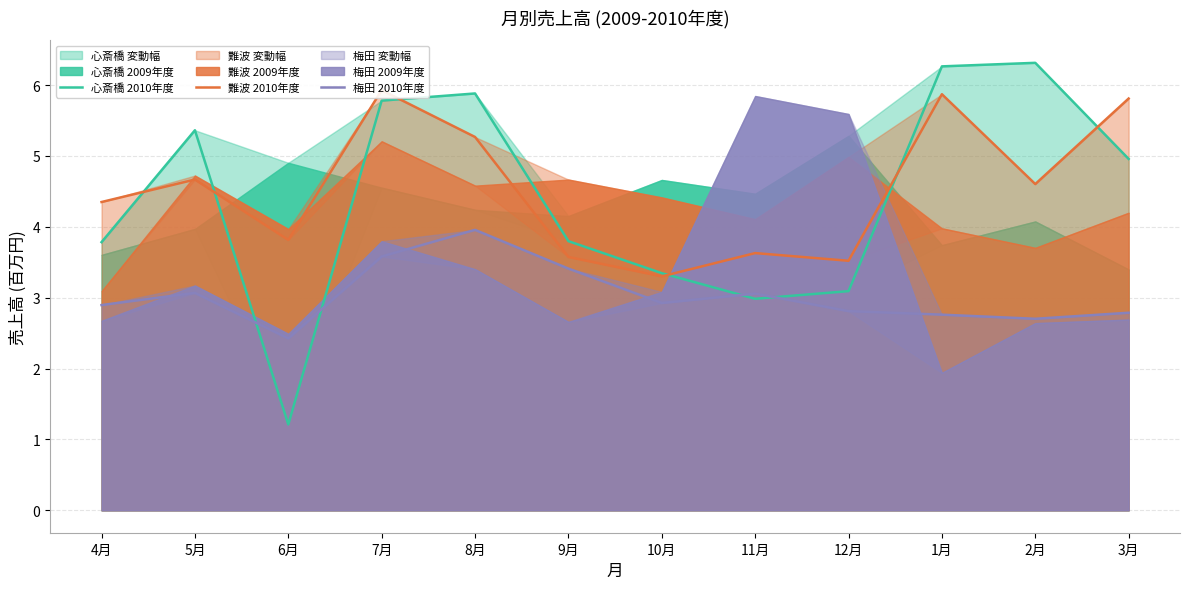

Which category has the highest value across all series?

2月